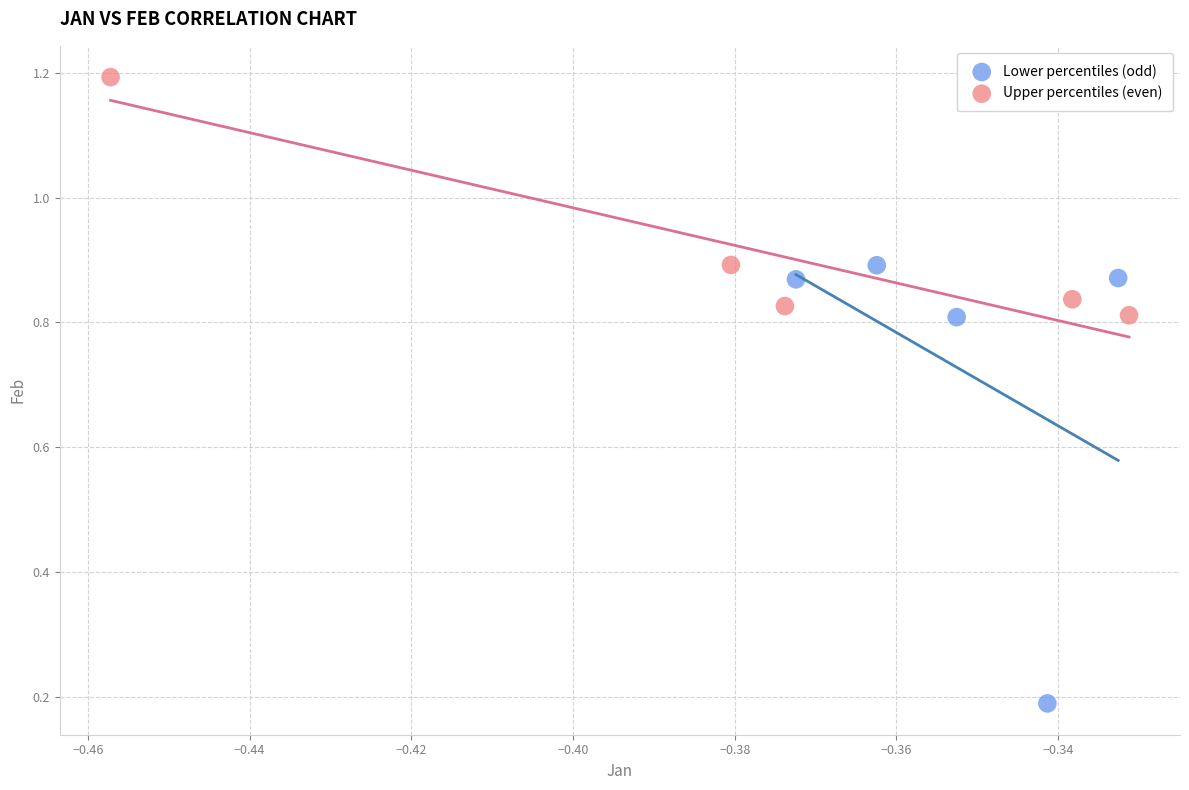

What are all the series names shown in the legend?

Lower percentiles (odd), Upper percentiles (even)